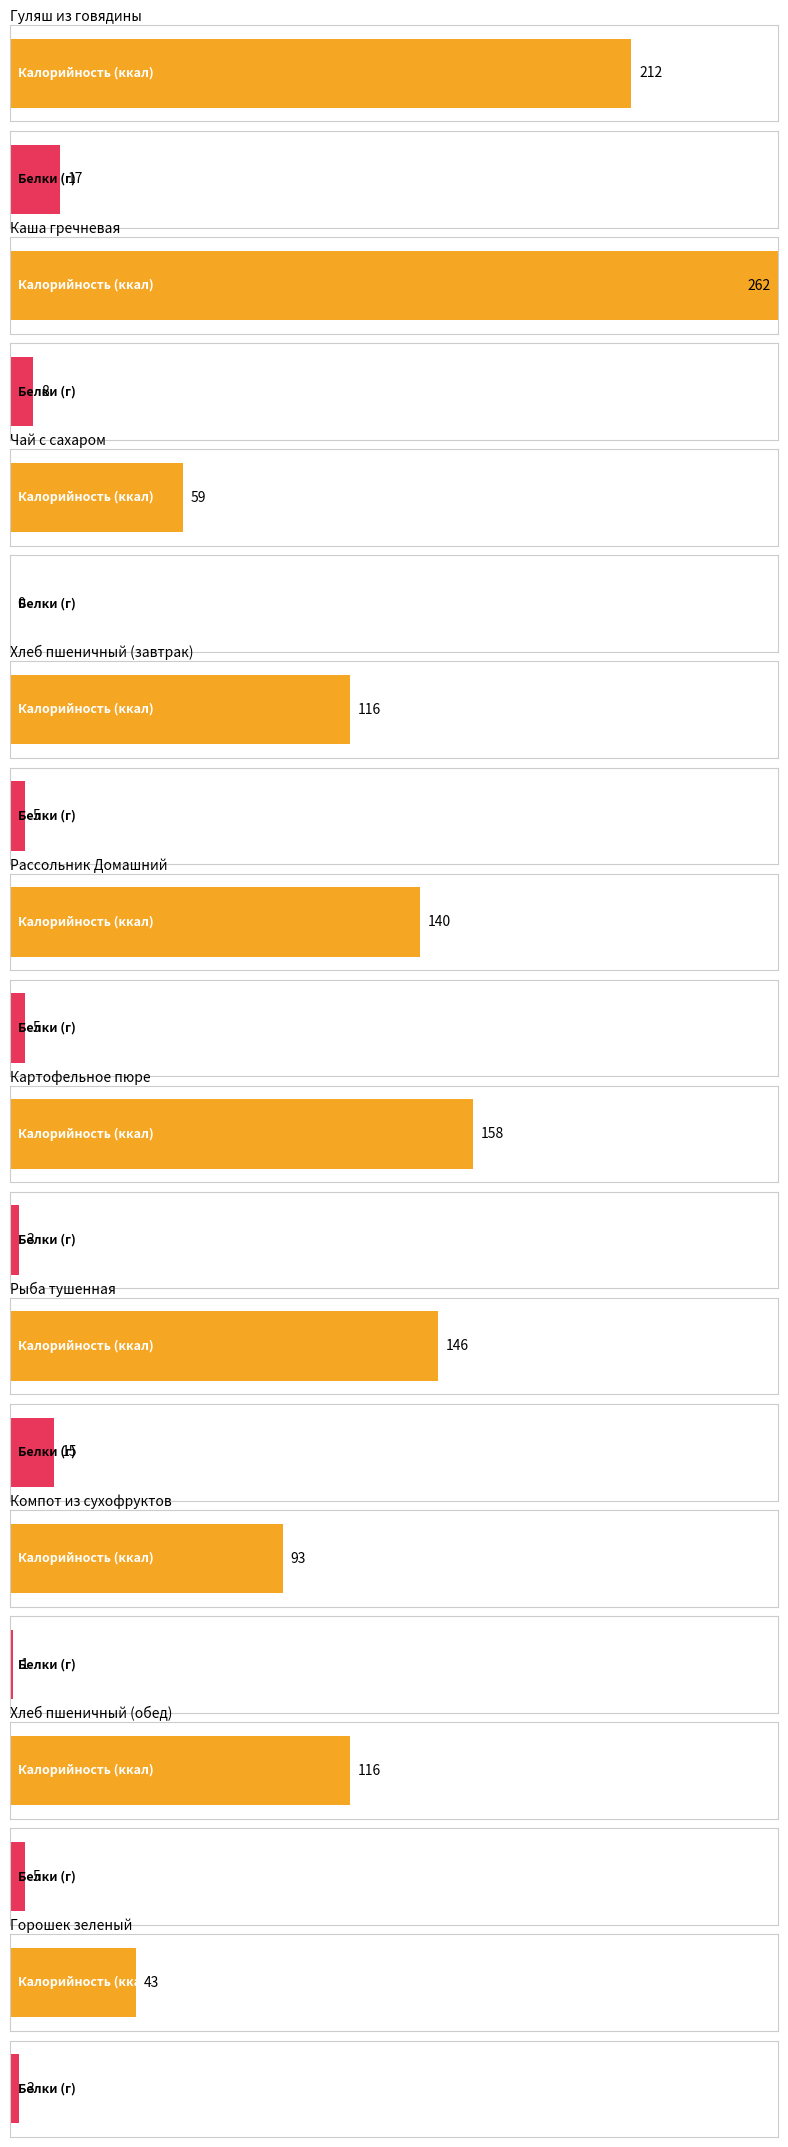

At which category does the chart reach its minimum across all series?

Чай с сахаром